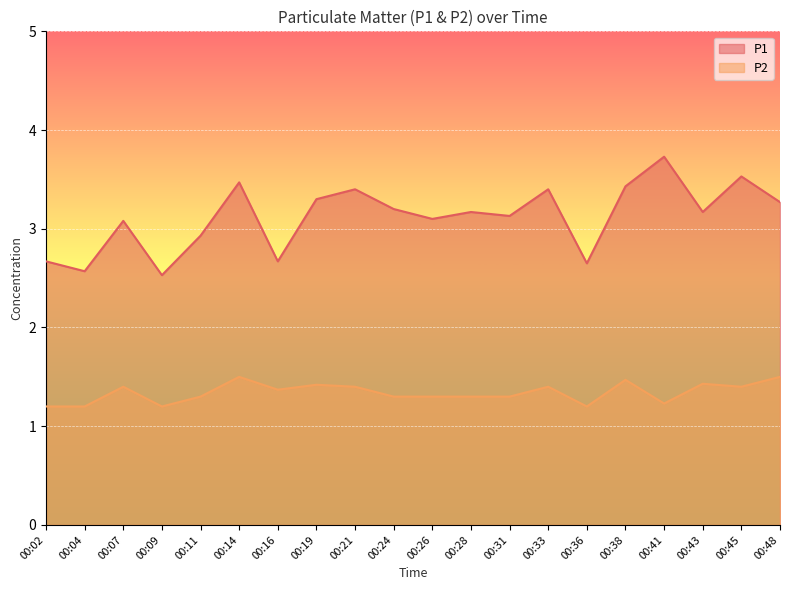

True or false: P1 and P2 intersect in this chart.

False